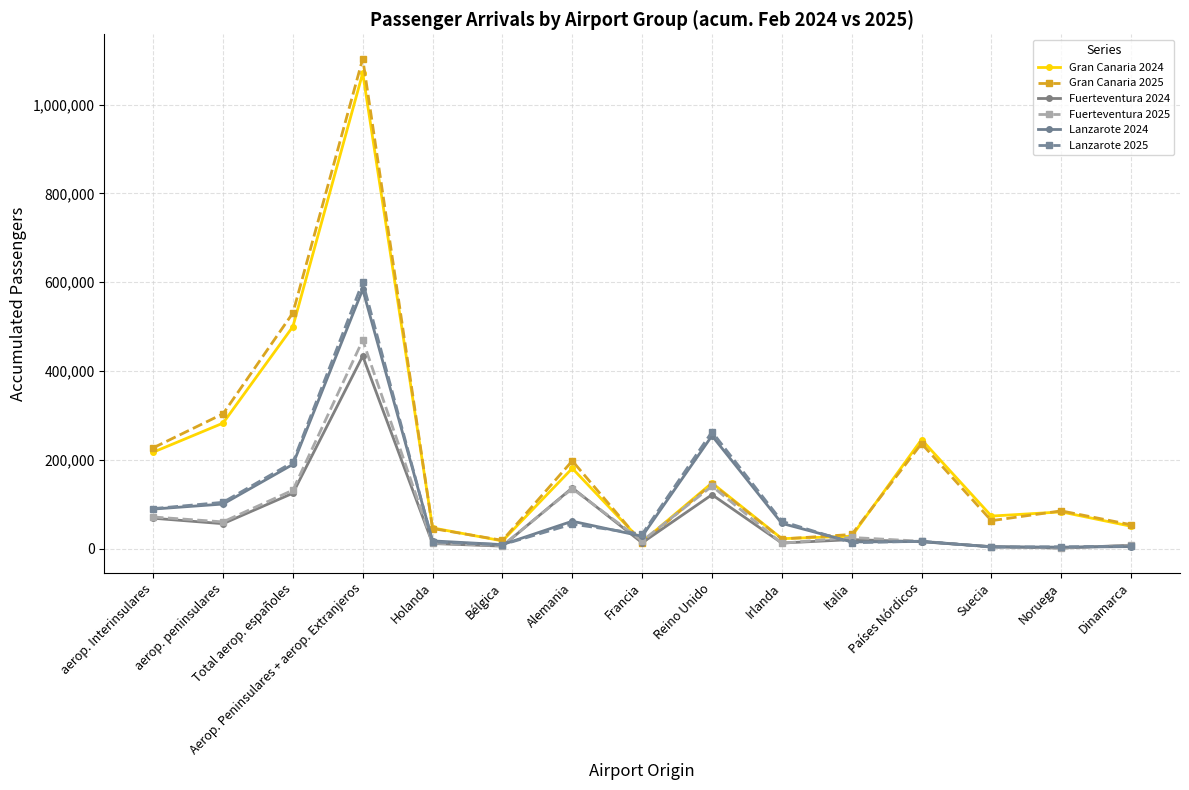

At which category is the sum across all series the highest?

Aerop. Peninsulares + aerop. Extranjeros